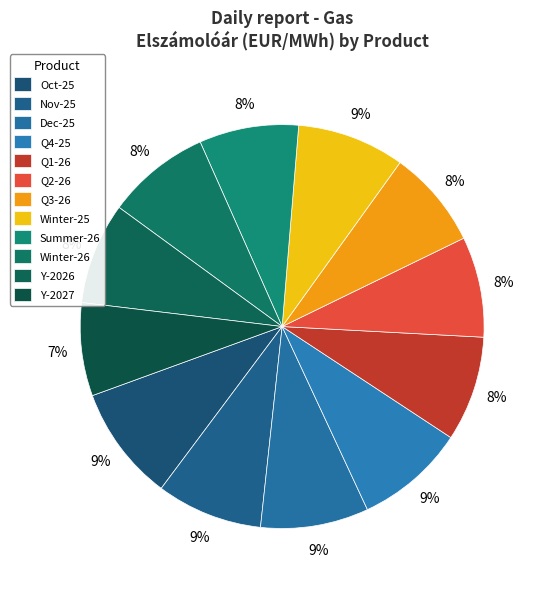

Count the number of slices in the pie.

12